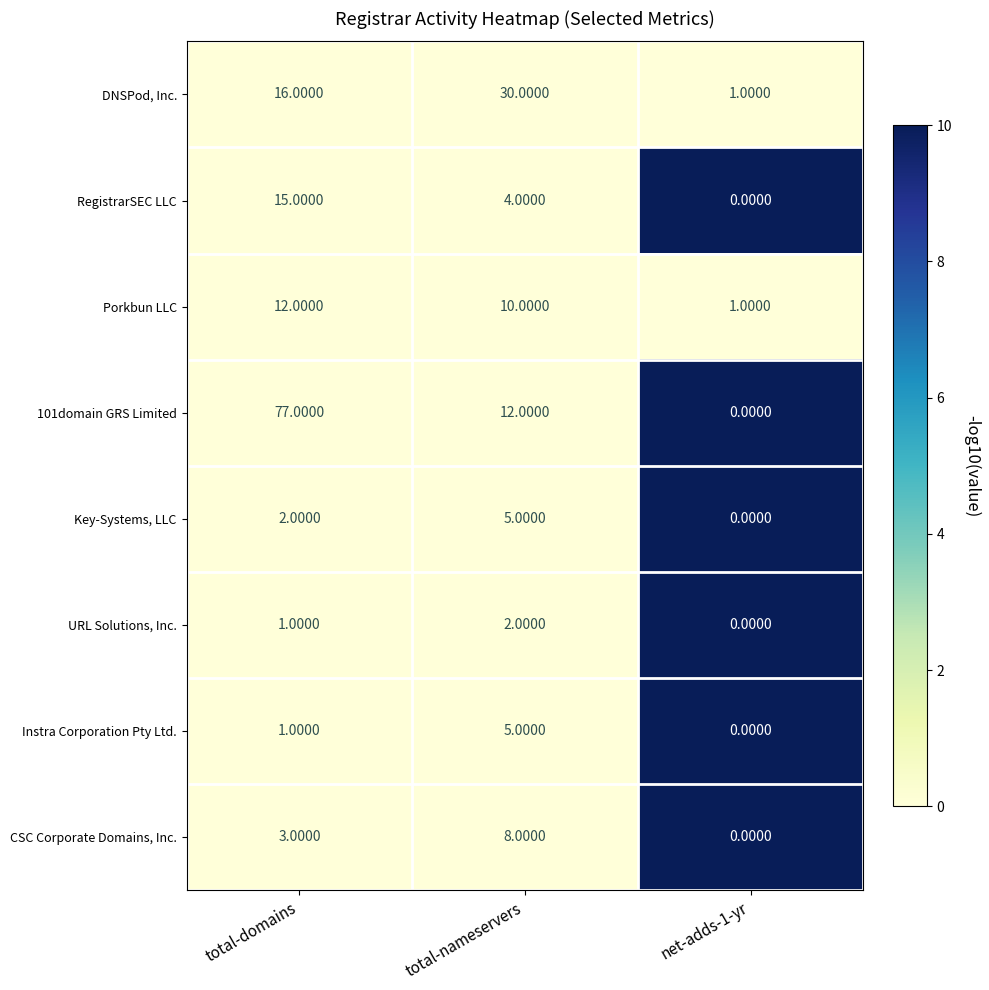

At which label does Porkbun LLC first exceed 10?

total-domains